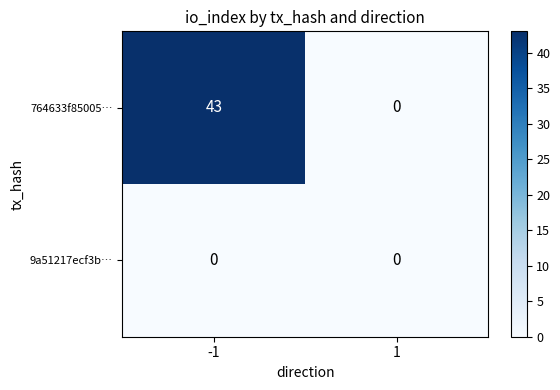

Reading right to left, extract all data points from this chart.

764633f85005…: 1=0	-1=43
9a51217ecf3b…: 1=0	-1=0